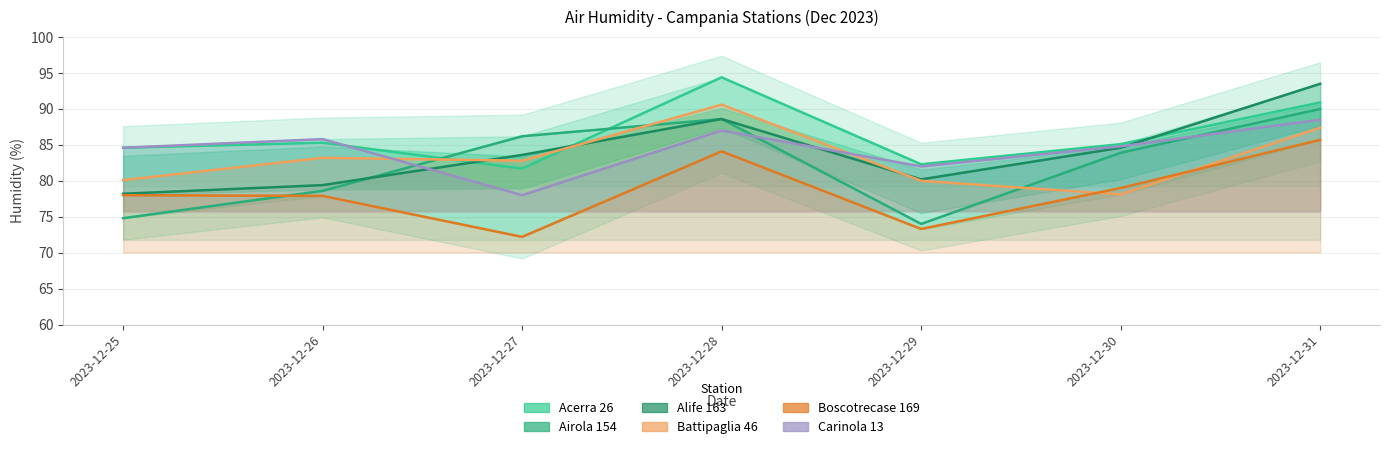

Which series ends up on top after the final intersection of Alife 163 and Carinola 13?

Alife 163